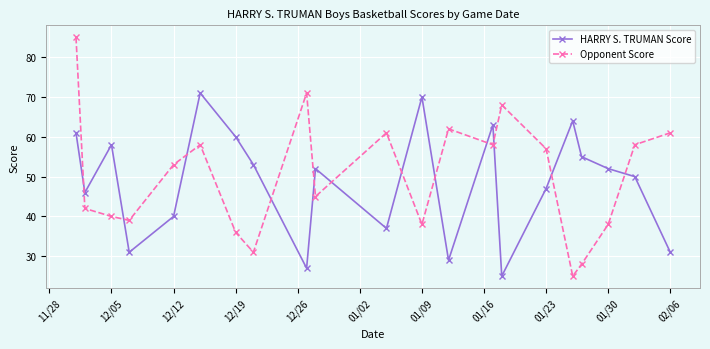

Which series has the largest total across all categories?

Opponent Score